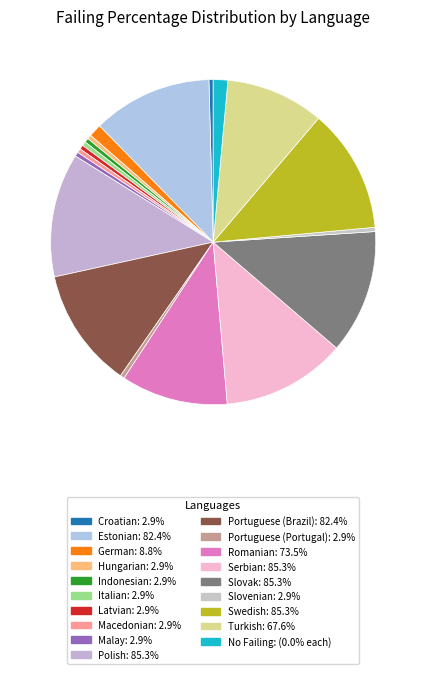

How many segments does this pie chart have?

19